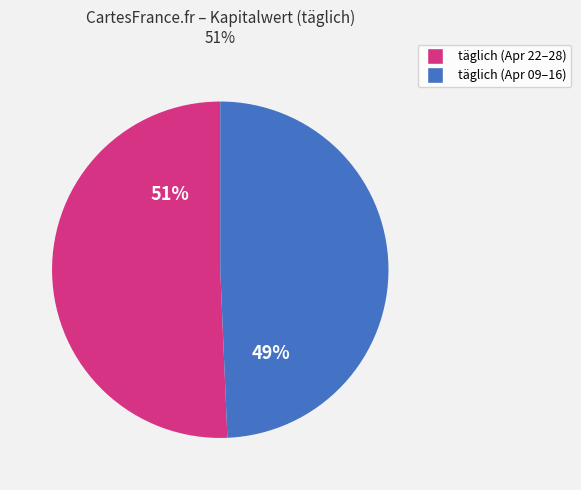

To the nearest percent, what is the average slice percentage?

50%